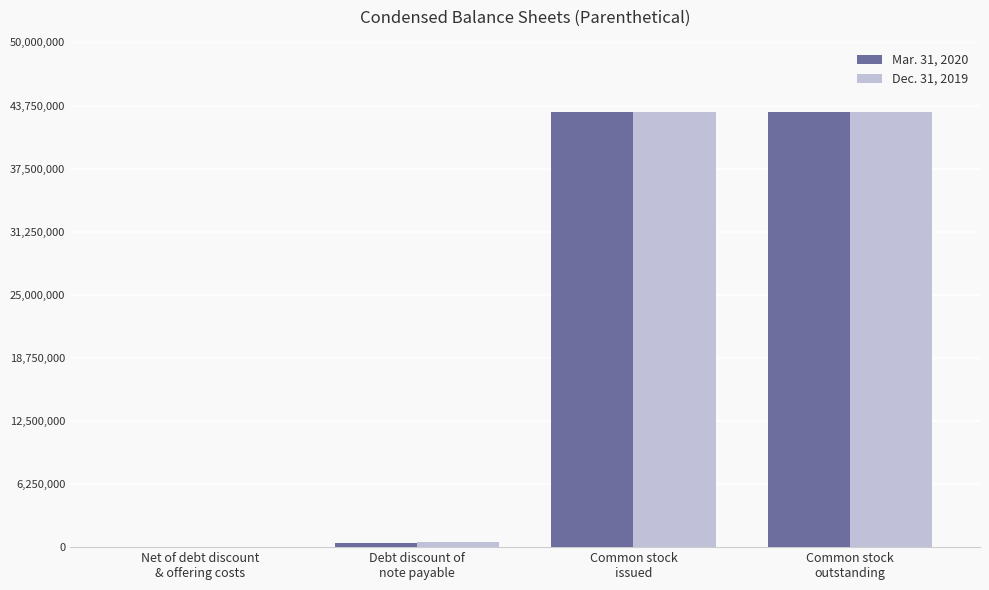

What is the greatest value displayed?

43141399